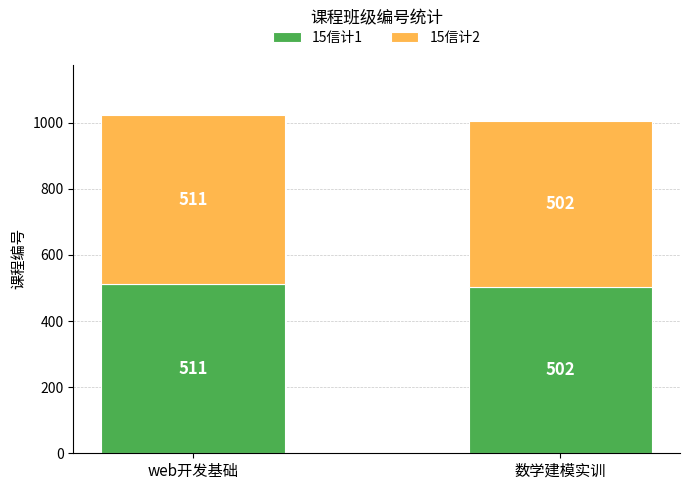

Are the bars grouped side by side (vs. stacked)?

No